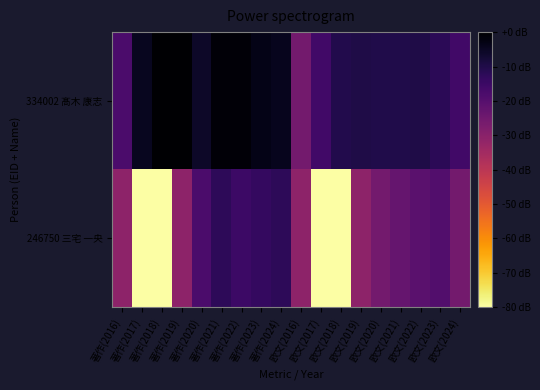

Reading left to right, extract all data points from this chart.

334002 髙木 康志: 著作(2016)=0.8	著作(2017)=1.6	著作(2018)=1.9	著作(2019)=1.9	著作(2020)=1.5	著作(2021)=1.8	著作(2022)=1.8	著作(2023)=1.7	著作(2024)=1.6	欧文(2016)=0.3	欧文(2017)=0.9	欧文(2018)=1.2	欧文(2019)=1.3	欧文(2020)=1.3	欧文(2021)=1.3	欧文(2022)=1.3	欧文(2023)=1.1	欧文(2024)=0.9
246750 三宅 一央: 著作(2016)=0.0	著作(2017)=-3.0	著作(2018)=-3.0	著作(2019)=0.0	著作(2020)=0.8	著作(2021)=1.1	著作(2022)=1.0	著作(2023)=1.0	著作(2024)=1.1	欧文(2016)=0.0	欧文(2017)=-3.0	欧文(2018)=-3.0	欧文(2019)=0.0	欧文(2020)=0.3	欧文(2021)=0.5	欧文(2022)=0.6	欧文(2023)=0.7	欧文(2024)=0.3